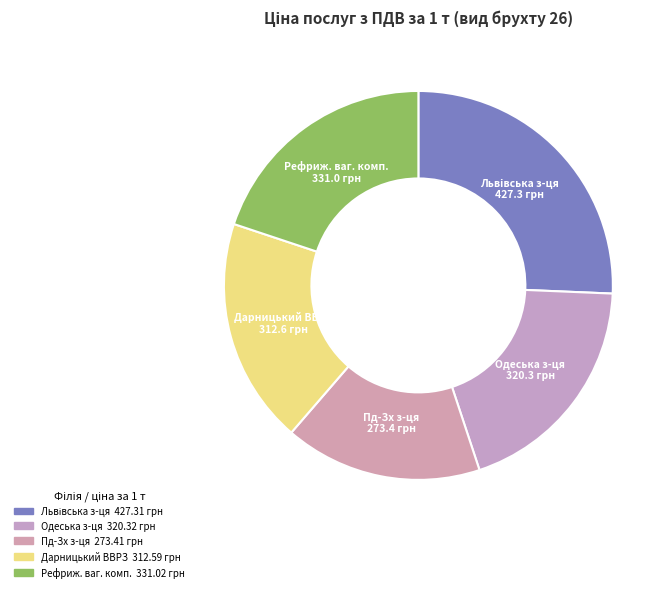

What is the largest slice in the pie chart?

Регіональна філія "Львівська залізниця"